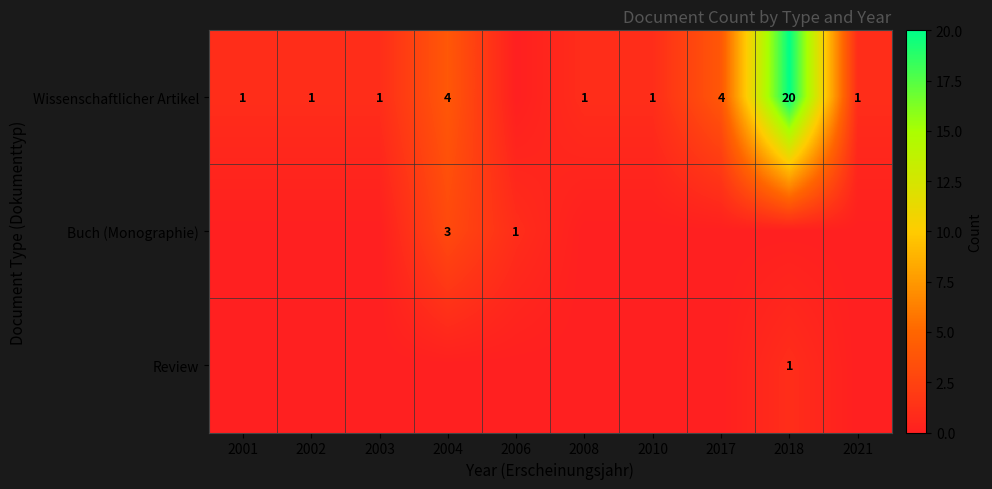

Is it true that Wissenschaftlicher Artikel equals 1 at 2002?

True